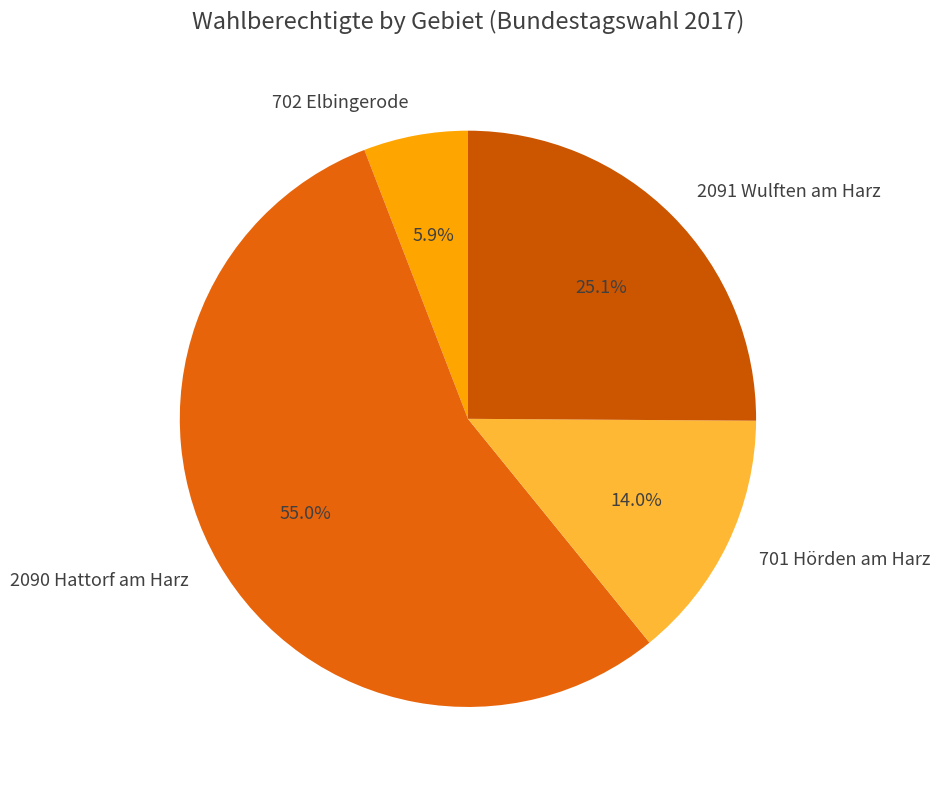

To the nearest percent, what portion does 2091 Wulften am Harz represent?

25%